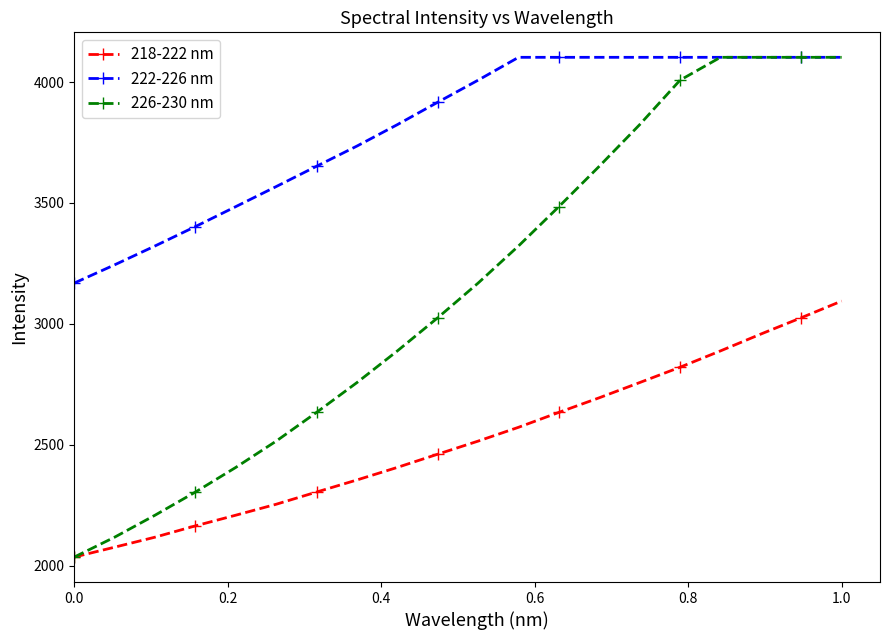

True or false: 226-230 nm has more than 2 interior local peaks.

False